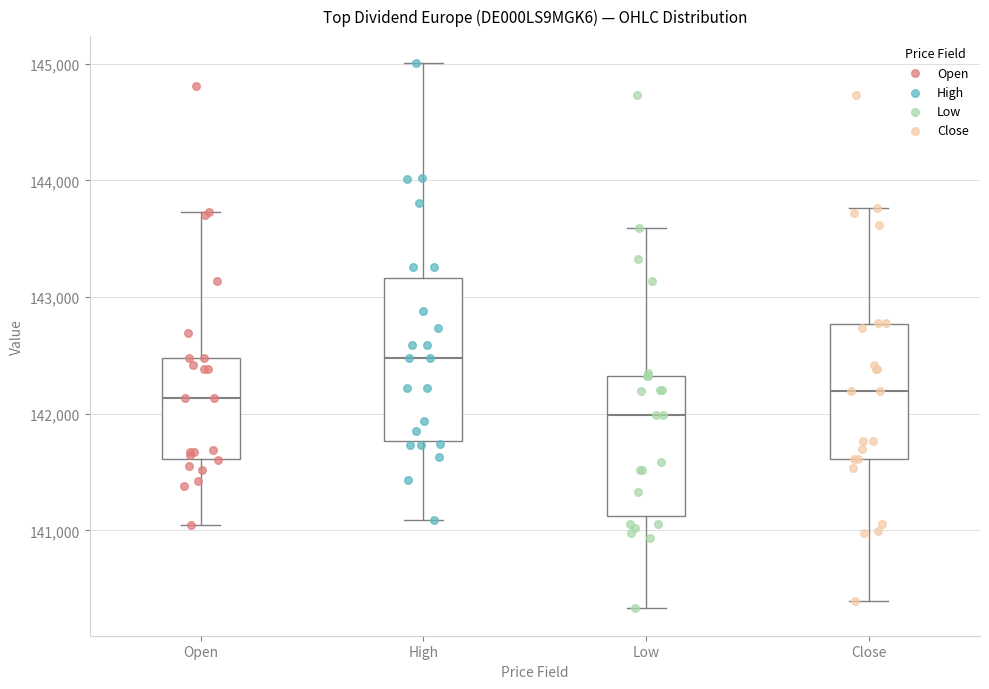

Where is the lower edge of the box for Open on the y-axis? The values are not printed on the chart, so give them approximately, as read against the axis.

141600